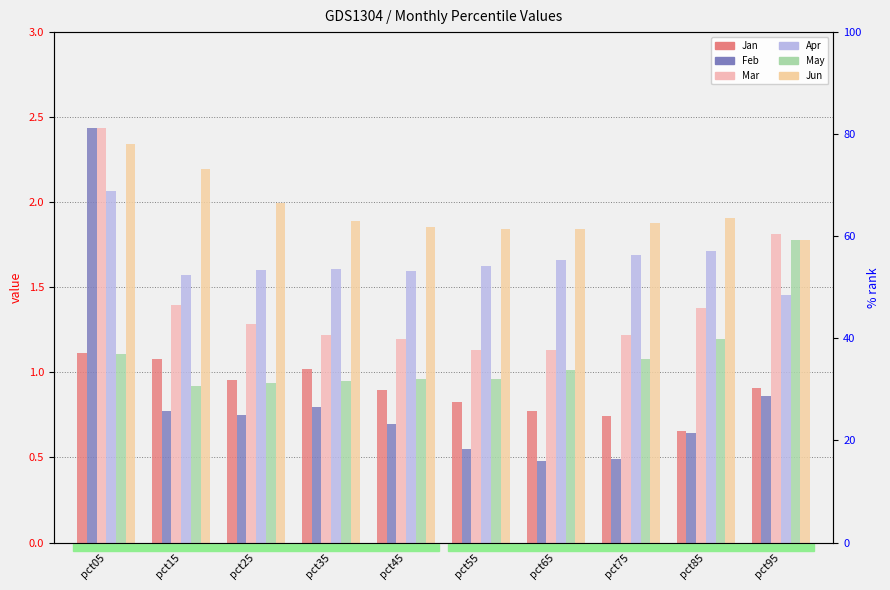

Reading right to left, extract all data points from this chart.

Jan: pct95=0.9	pct85=0.7	pct75=0.7	pct65=0.8	pct55=0.8	pct45=0.9	pct35=1.0	pct25=1.0	pct15=1.1	pct05=1.1
Feb: pct95=0.9	pct85=0.6	pct75=0.5	pct65=0.5	pct55=0.5	pct45=0.7	pct35=0.8	pct25=0.7	pct15=0.8	pct05=2.4
Mar: pct95=1.8	pct85=1.4	pct75=1.2	pct65=1.1	pct55=1.1	pct45=1.2	pct35=1.2	pct25=1.3	pct15=1.4	pct05=2.4
Apr: pct95=1.5	pct85=1.7	pct75=1.7	pct65=1.7	pct55=1.6	pct45=1.6	pct35=1.6	pct25=1.6	pct15=1.6	pct05=2.1
May: pct95=1.8	pct85=1.2	pct75=1.1	pct65=1.0	pct55=1.0	pct45=1.0	pct35=1.0	pct25=0.9	pct15=0.9	pct05=1.1
Jun: pct95=1.8	pct85=1.9	pct75=1.9	pct65=1.8	pct55=1.8	pct45=1.9	pct35=1.9	pct25=2.0	pct15=2.2	pct05=2.3